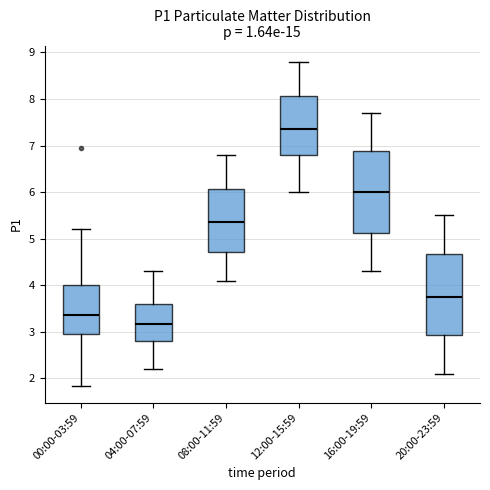

Which box has the lowest median line?

04:00-07:59